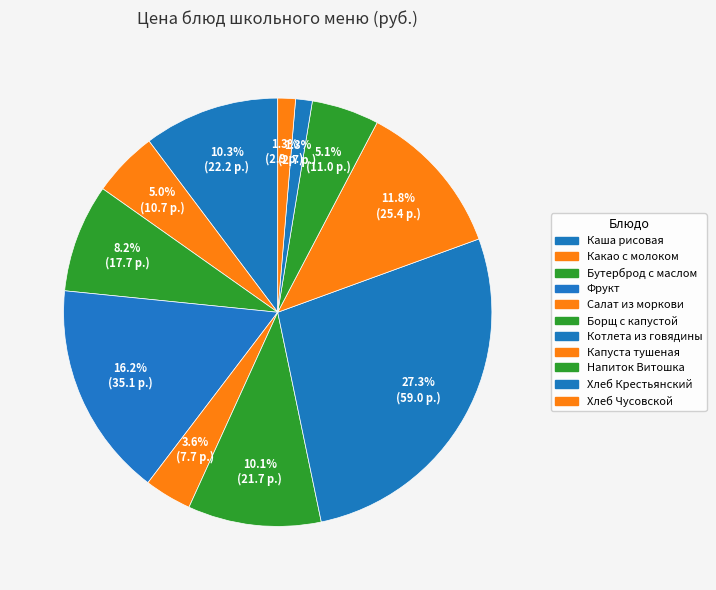

Which category has the biggest portion of the pie?

Котлета из говядины